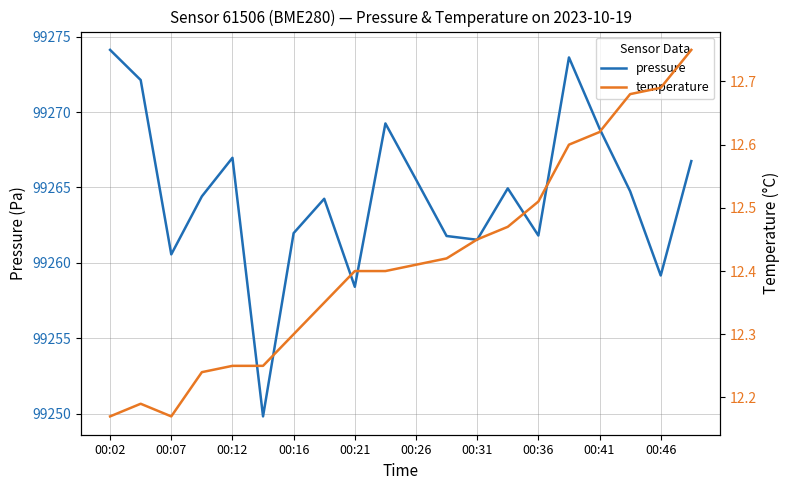

The value of pressure at 00:36 is 99261.8. True or false?

True